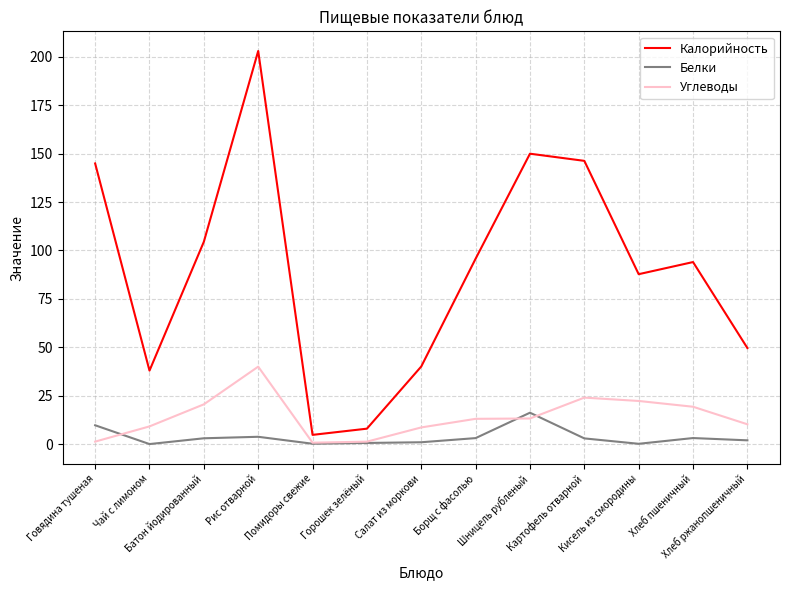

In Углеводы, how many points are lower than both neighbors (excluding endpoints)?

1